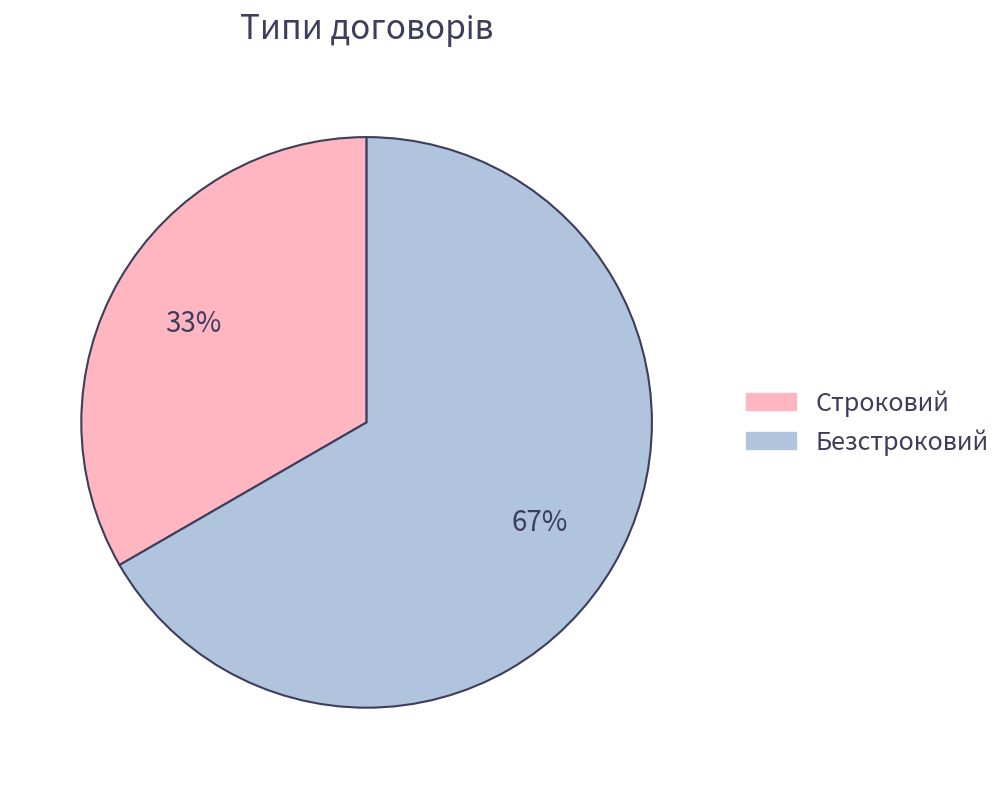

To the nearest percent, what is the average slice percentage?

50%